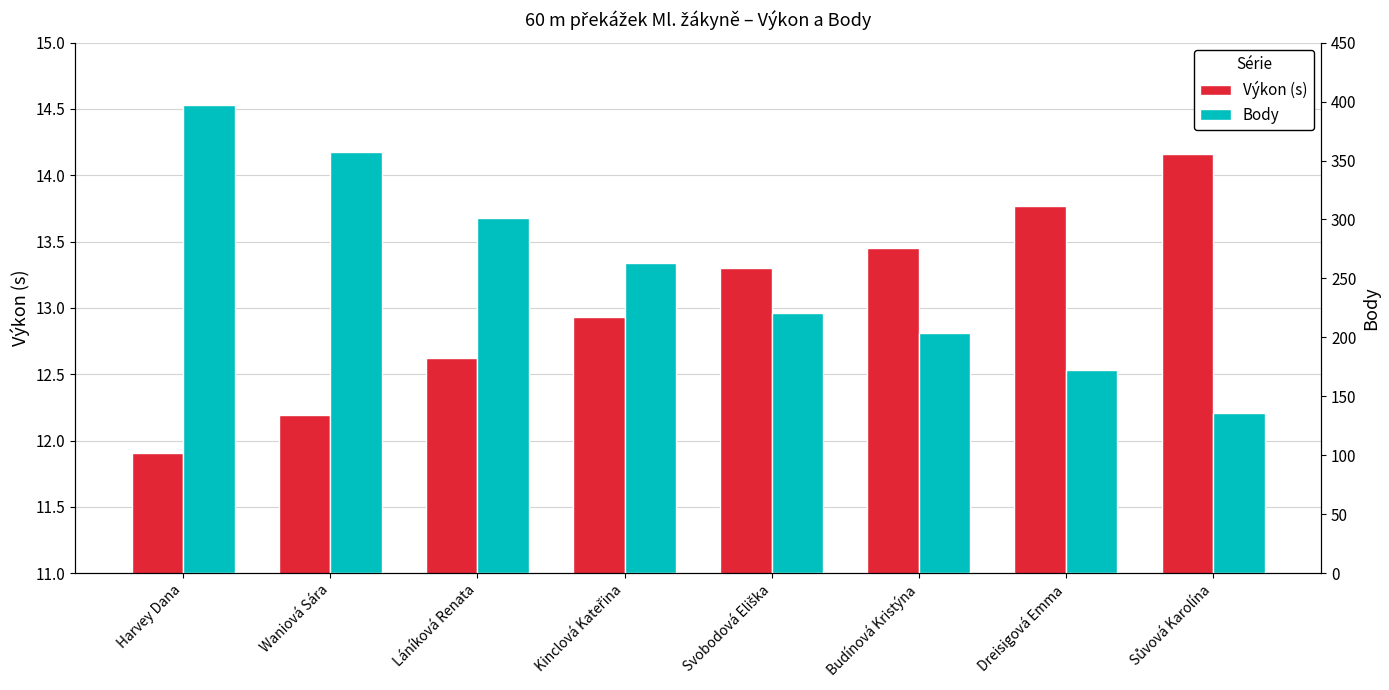

Which series has the largest range (max minus min)?

Body